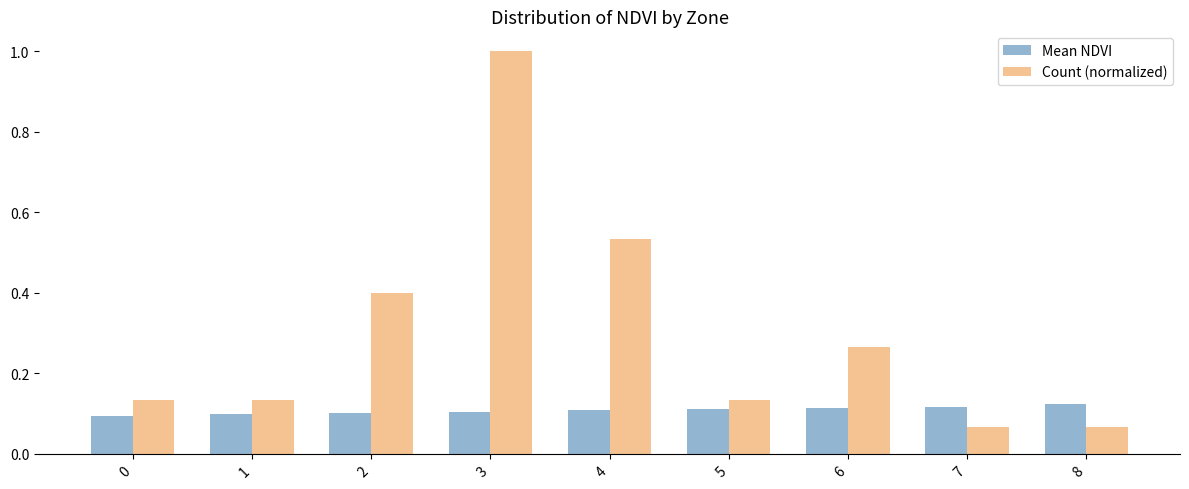

List the series in order of their overall mean, highest first.

Count (normalized), Mean NDVI